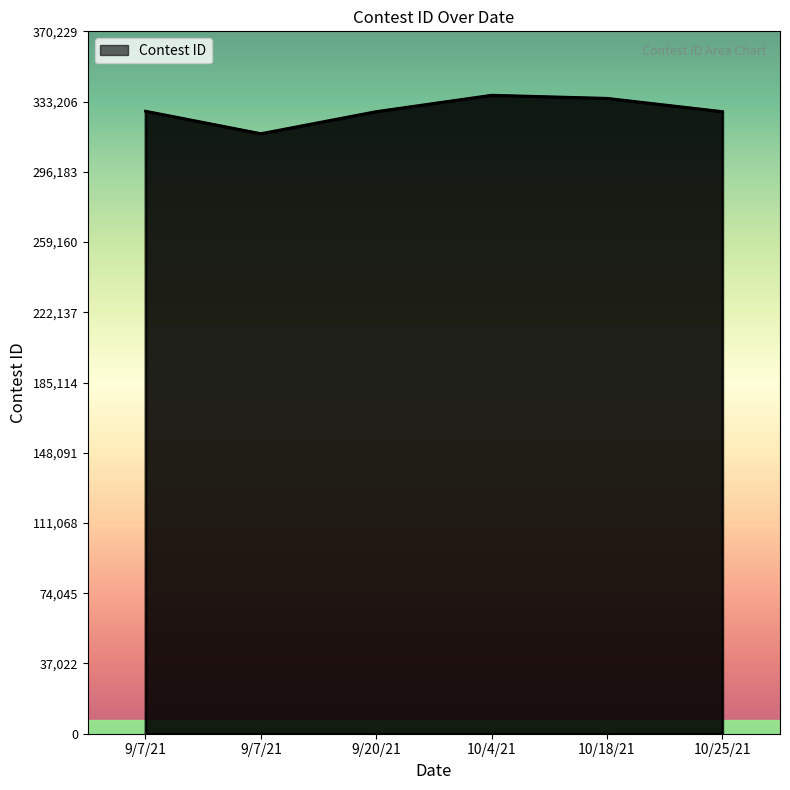

What is the ratio of the value at 10/4/21 to the value at 9/20/21?

1.0